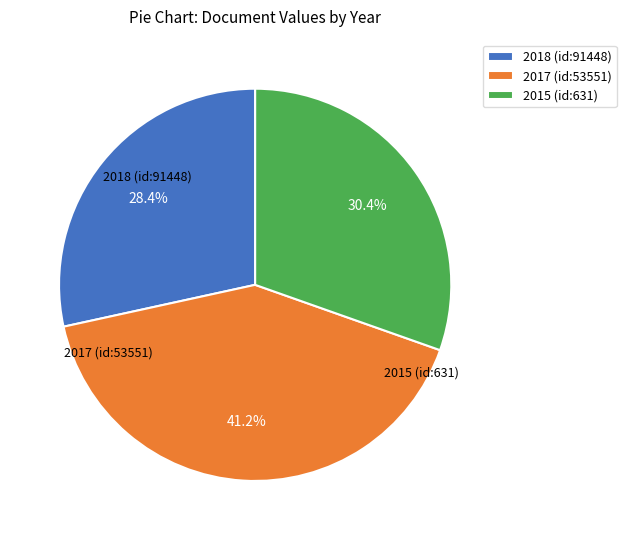

Combined, what portion of the pie is 2017 (id:53551) and 2018 (id:91448)?

69.6%